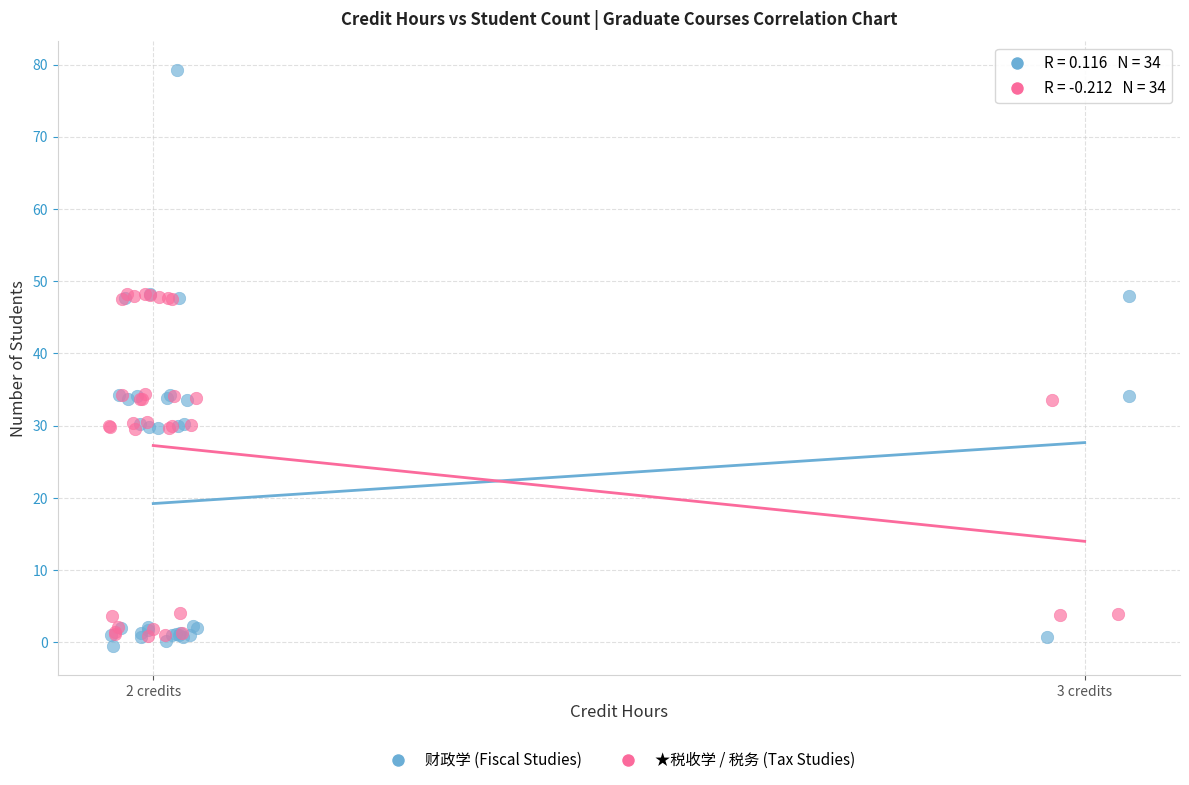

Which series has the widest spread of Y values?

财政学 (Fiscal Studies)